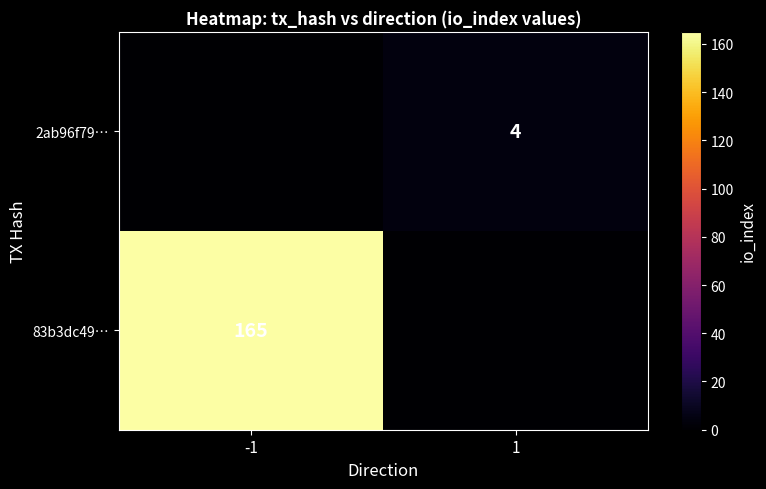

The 83b3dc49… series shows 165 at -1. True or false?

True